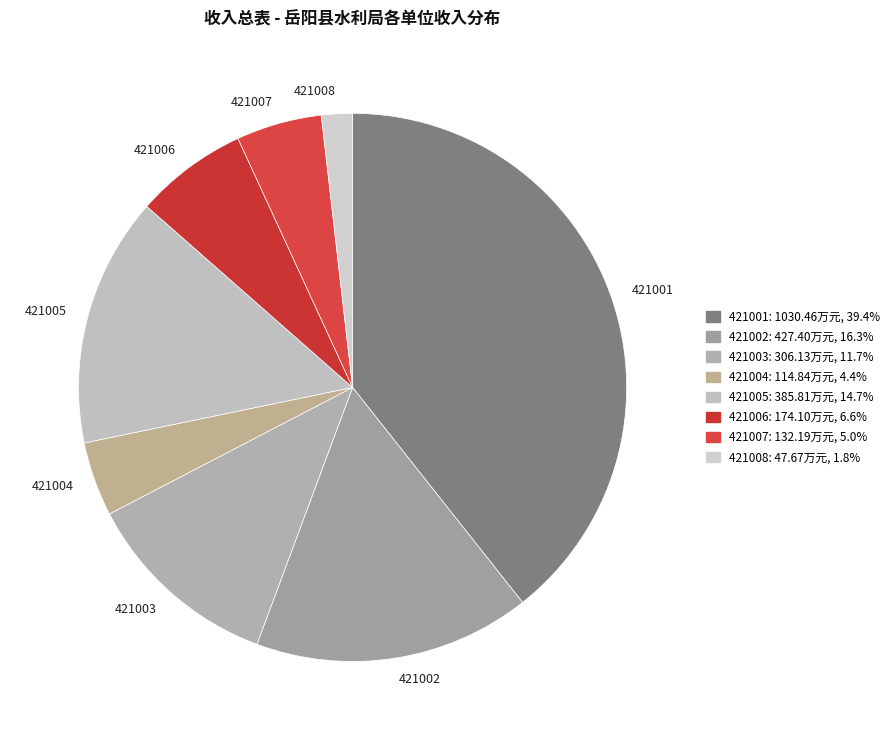

Rank the categories by value from lowest to highest.

421008, 421004, 421007, 421006, 421003, 421005, 421002, 421001